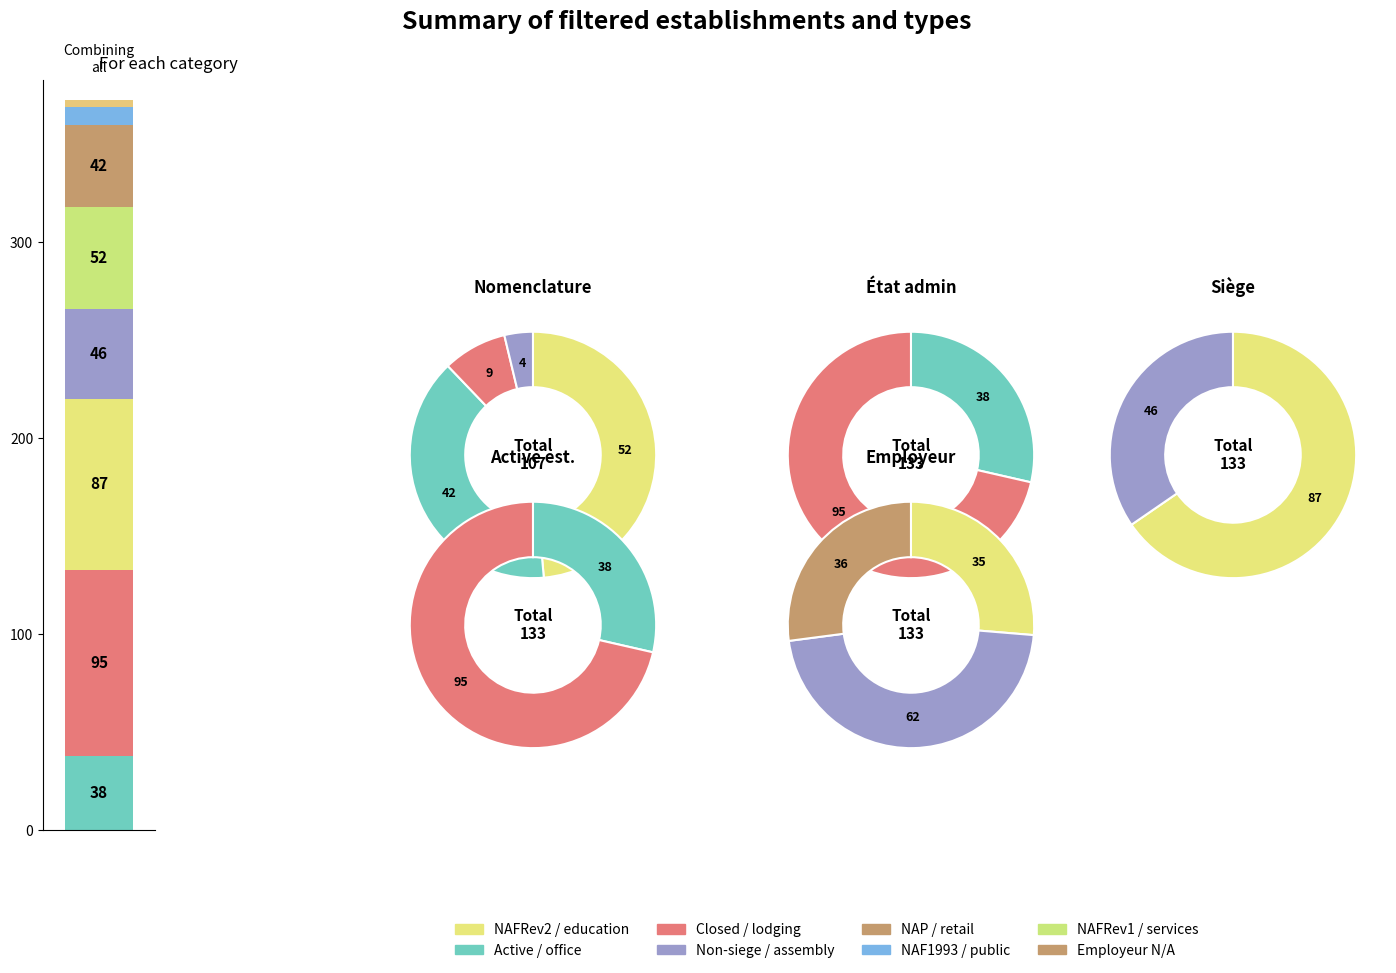

Is it true that NAF1993 is 8% of the pie?

True